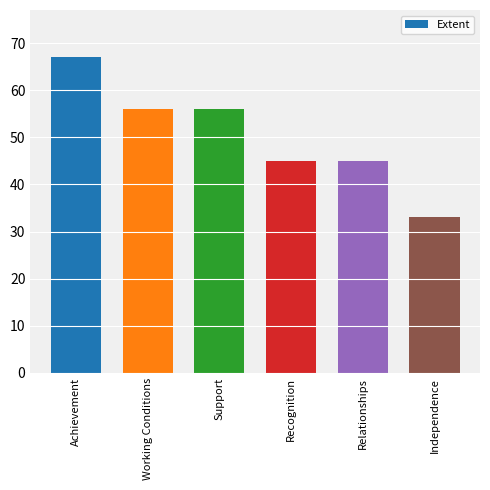

How many bars are there in total?

6